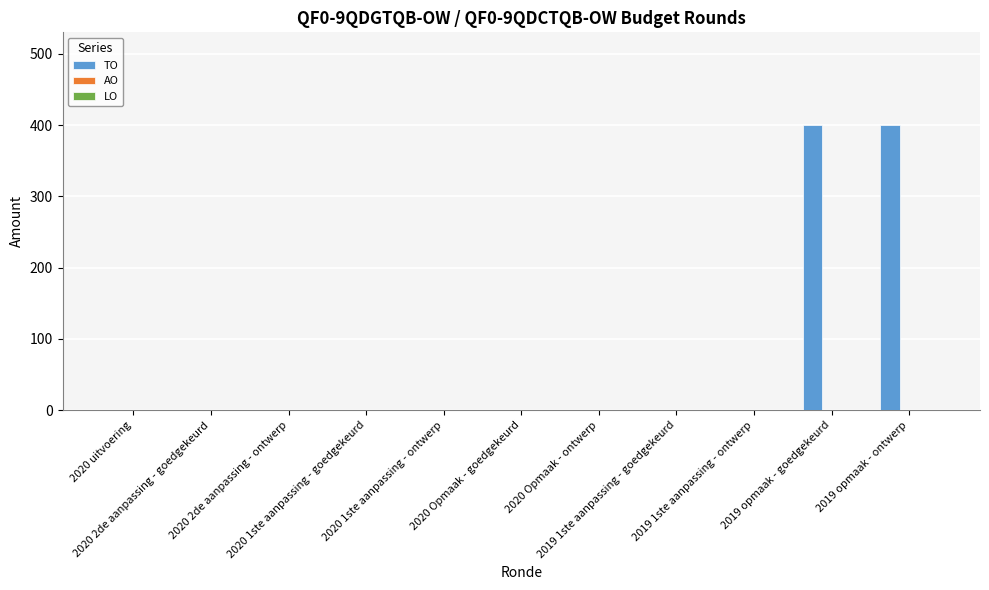

Are the bars horizontal?

No